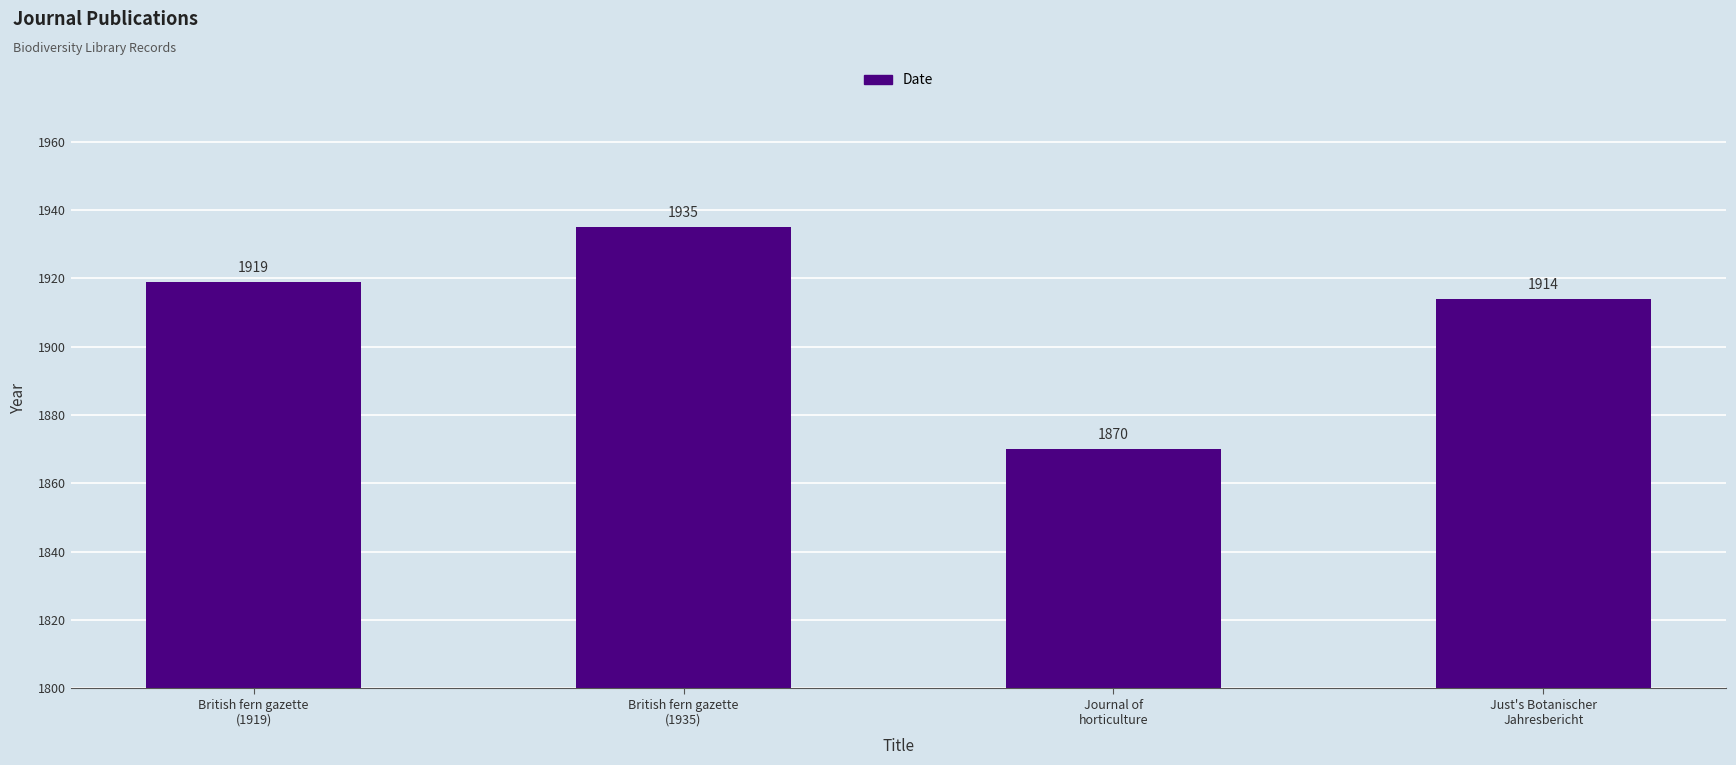

Are the bars grouped side by side (vs. stacked)?

No